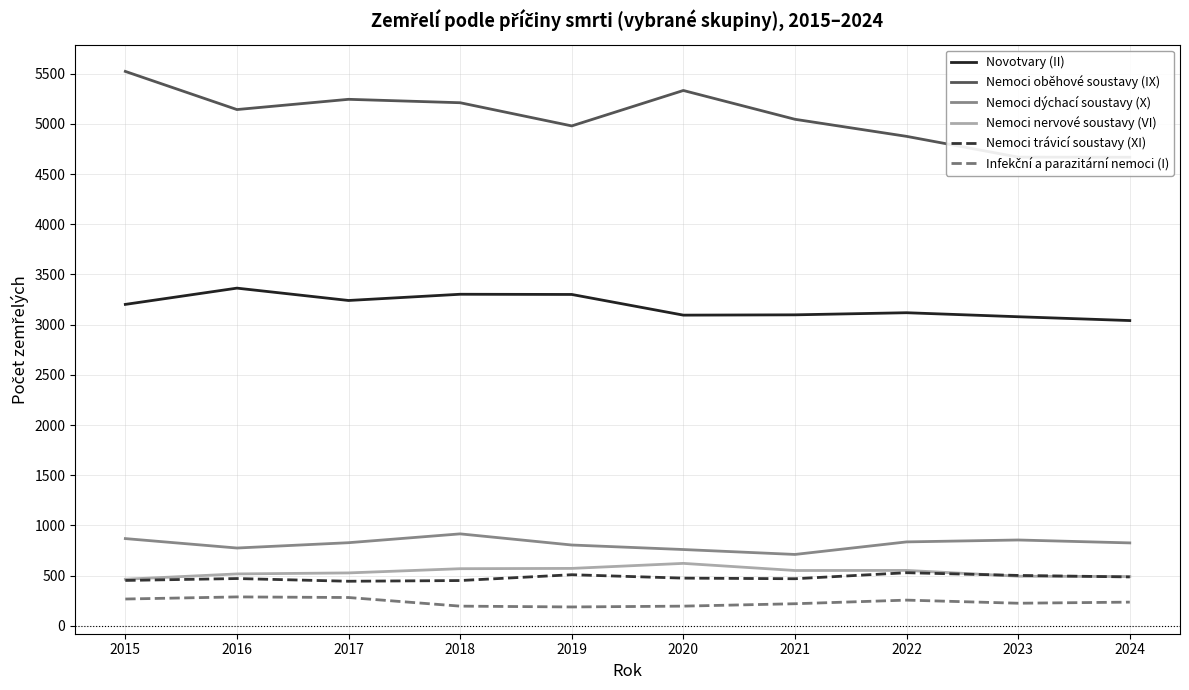

What is the value of the Nemoci trávicí soustavy (XI) point at the 7th from the left?

469